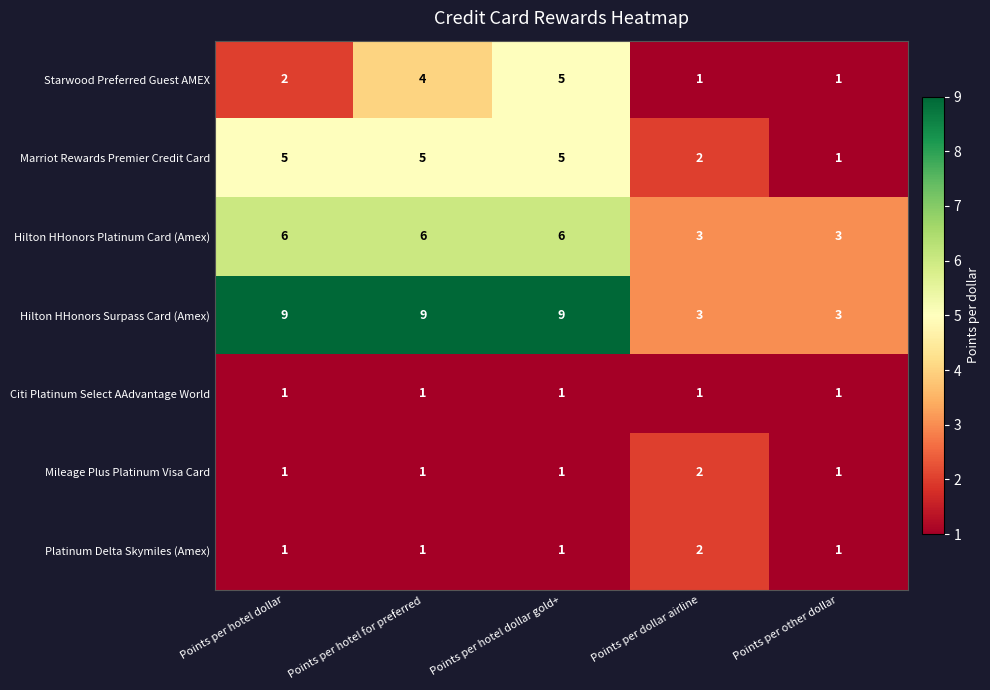

Is it true that Mileage Plus Platinum Visa Card equals 0 at Points per hotel dollar?

False